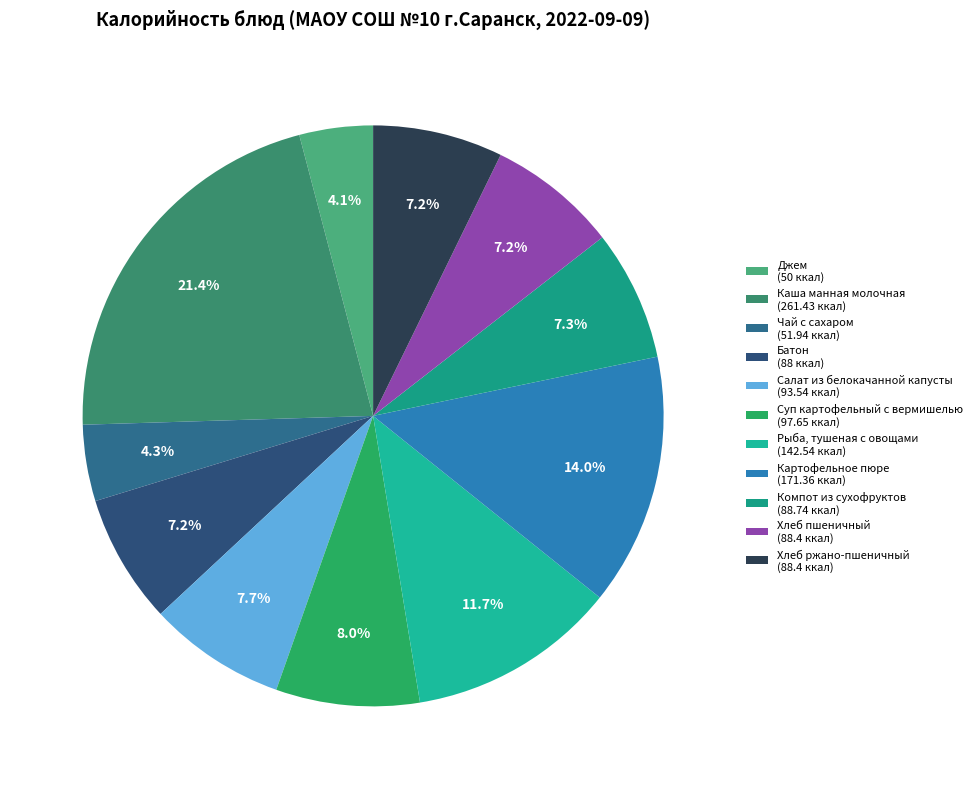

What percentage do Хлеб пшеничный and Джем together represent?

11.3%